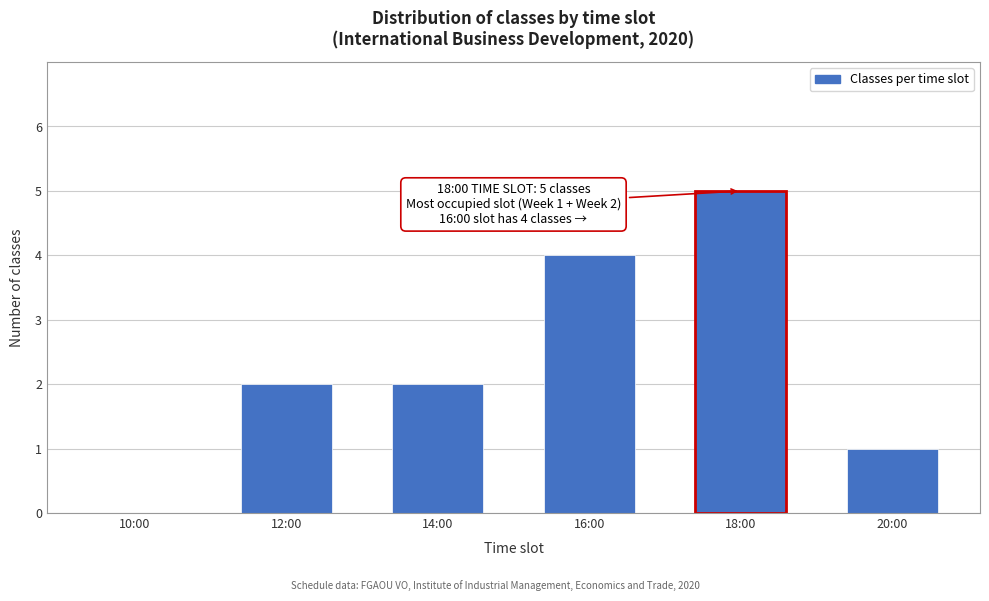

Reading right to left, extract all data points from this chart.

20:00=1	18:00=5	16:00=4	14:00=2	12:00=2	10:00=0